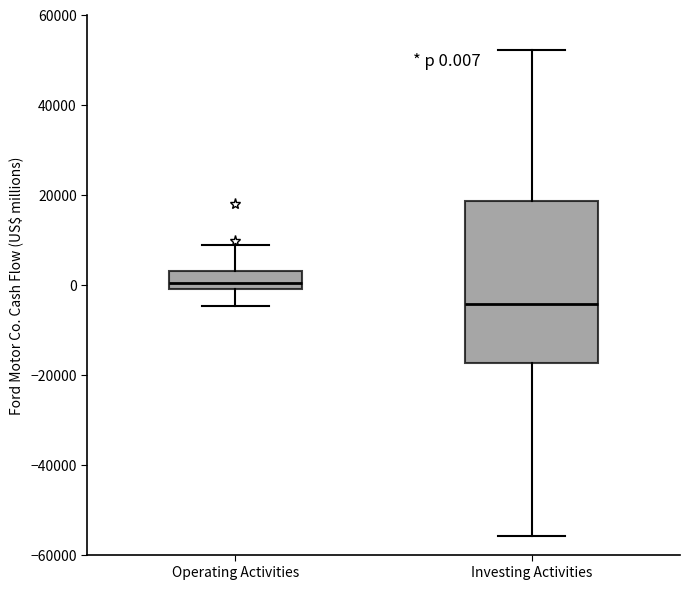

Which box has the highest median line?

Operating Activities